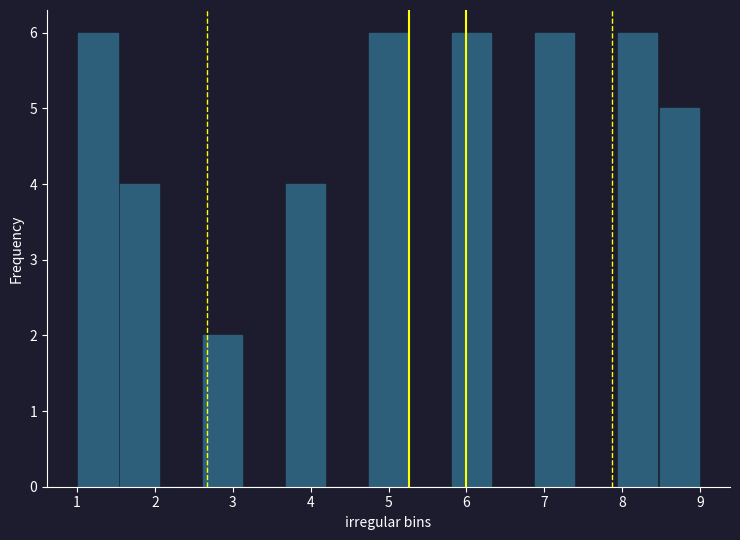

Reading left to right, transcribe this chart: for each bar, give the range it covers on the x-axis and its height. Neither the bar edges nor the heights are printed on the chart, so give them approximately, as read against the axes.

1.0 to 1.5: 6
1.5 to 2.1: 4
2.1 to 2.6: 0
2.6 to 3.1: 2
3.1 to 3.7: 0
3.7 to 4.2: 4
4.2 to 4.7: 0
4.7 to 5.3: 6
5.3 to 5.8: 0
5.8 to 6.3: 6
6.3 to 6.9: 0
6.9 to 7.4: 6
7.4 to 7.9: 0
7.9 to 8.5: 6
8.5 to 9.0: 5